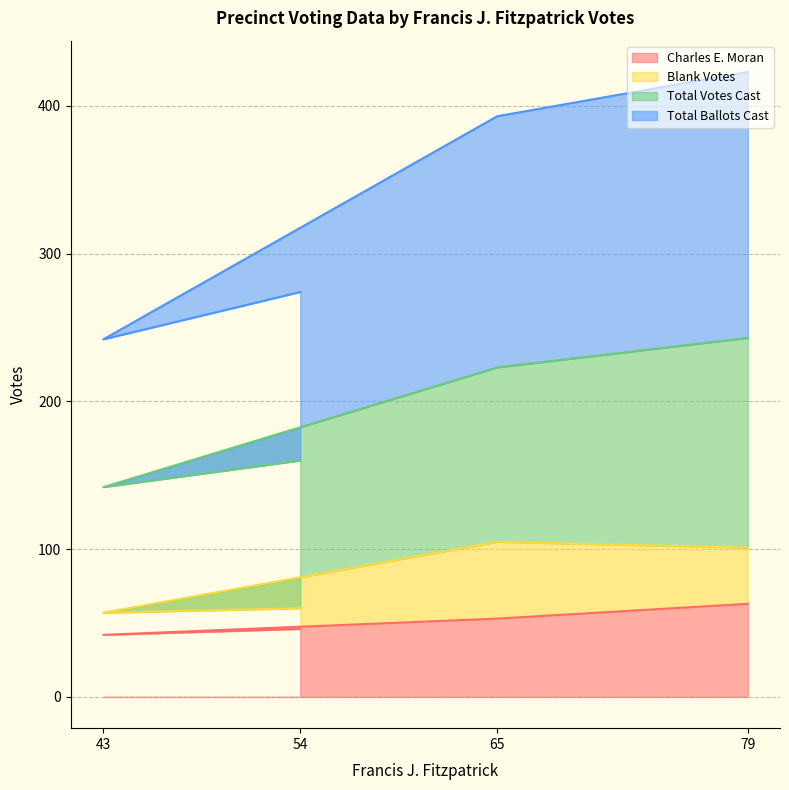

Is it true that Charles E. Moran equals 99 at 79?

False